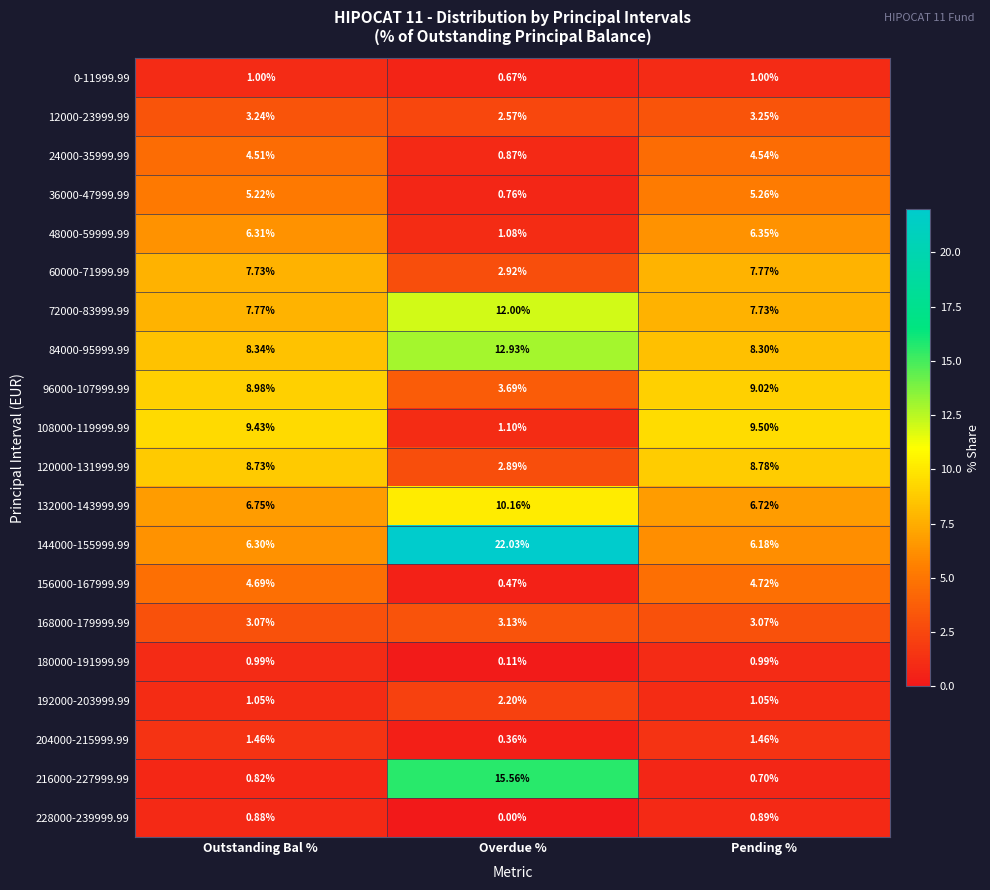

Rank the categories by 24000-35999.99 value from lowest to highest.

Overdue %, Outstanding Bal %, Pending %